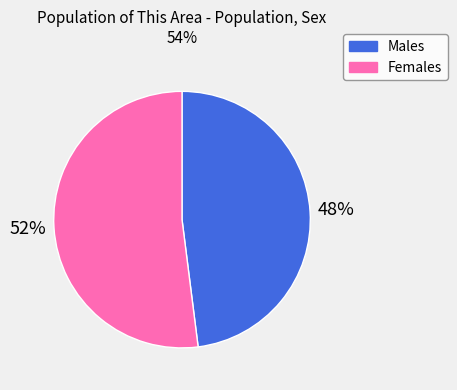

Is there any slice that represents more than half of the pie?

Yes